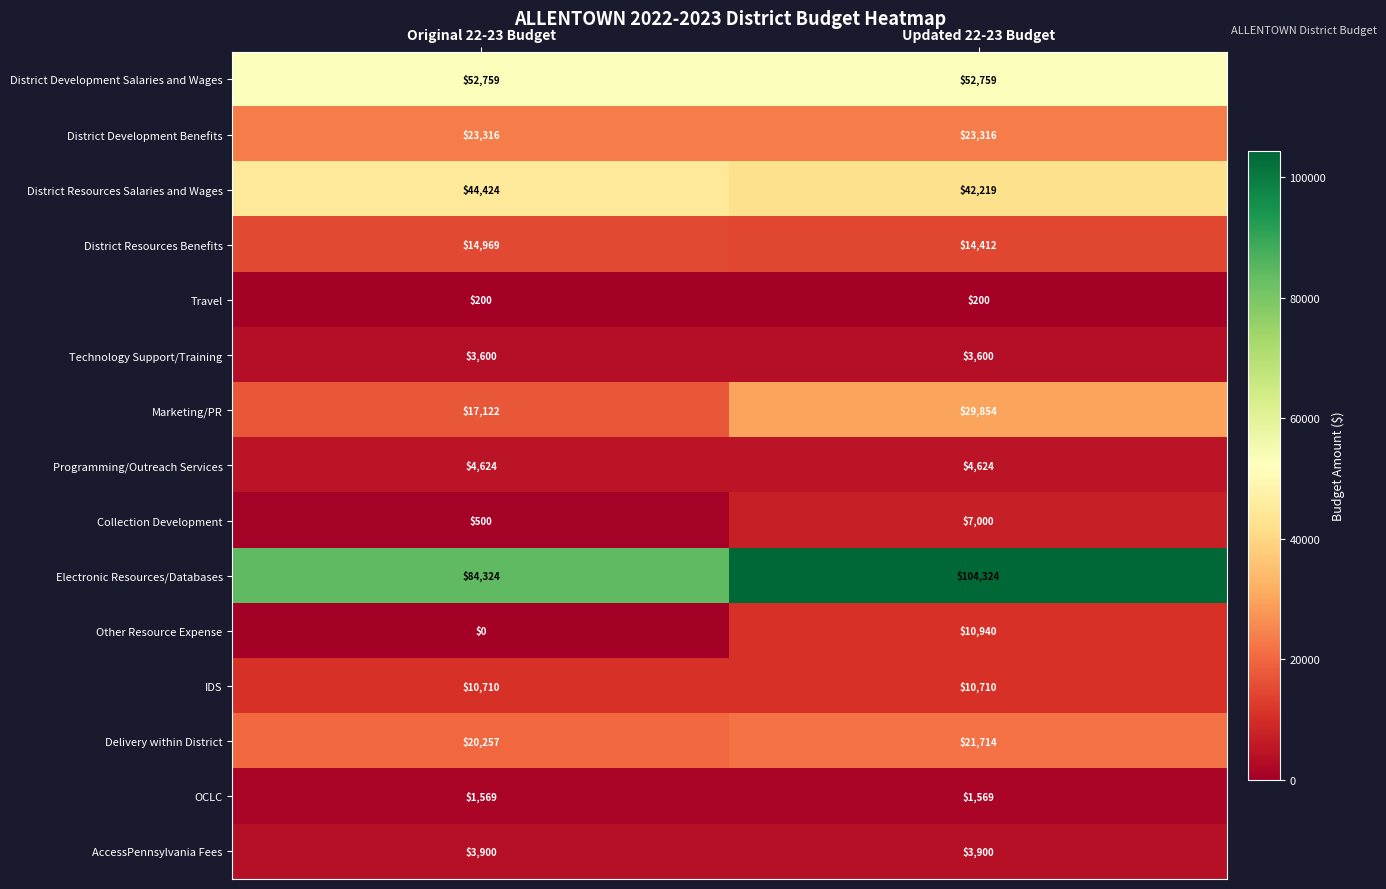

The value of District Development Salaries and Wages at Original 22-23 Budget is 82077. True or false?

False